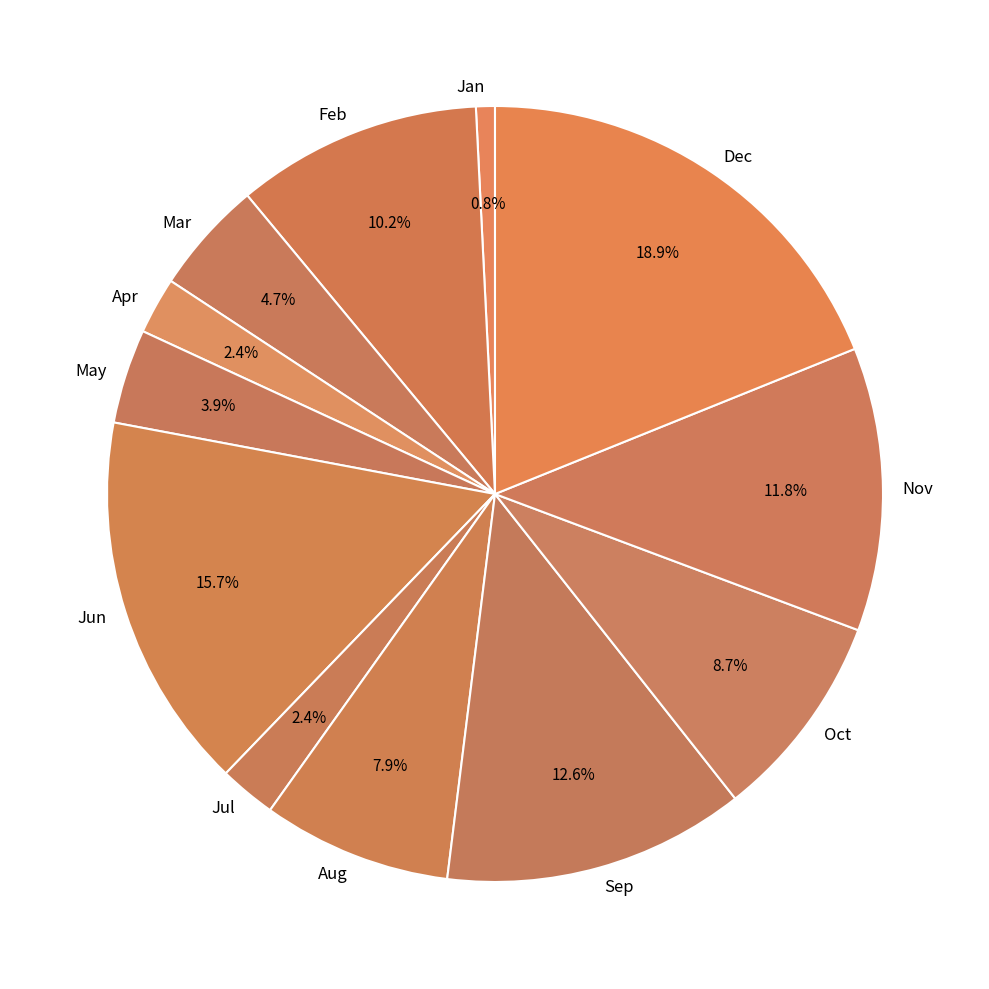

Is there a majority slice in this chart?

No